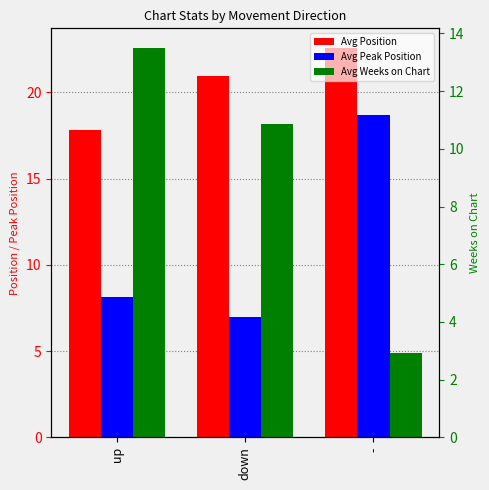

Does the chart contain any negative values?

No